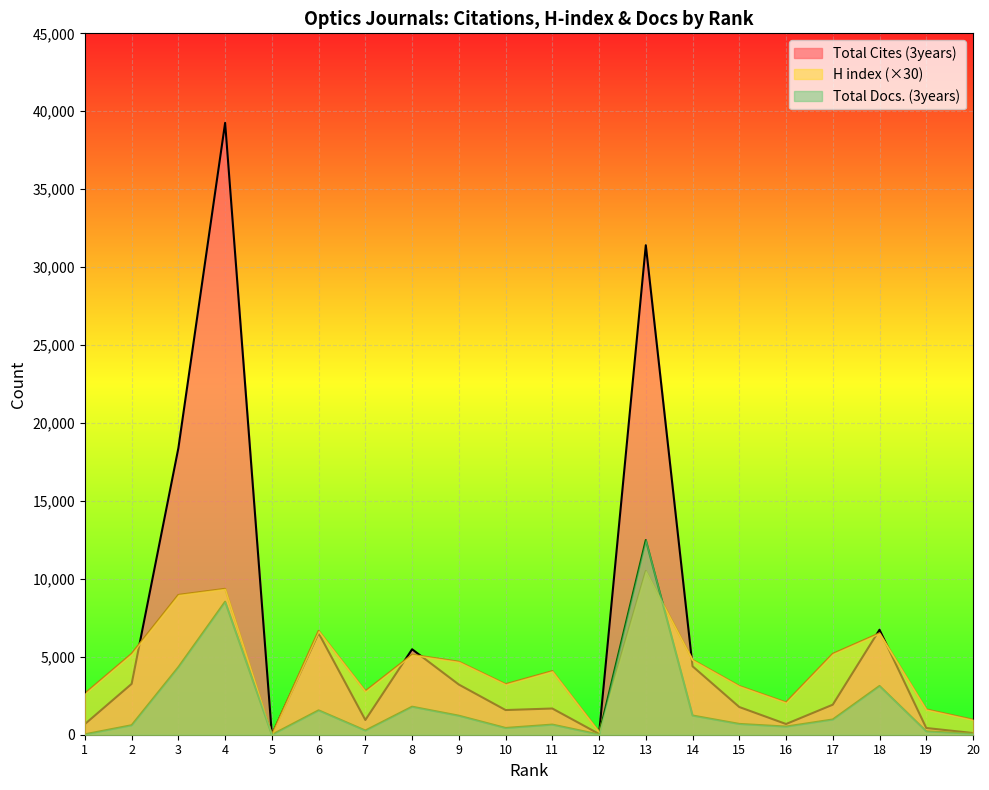

After their last crossing, which series has the higher values: Total Cites (3years) or H index?

H index